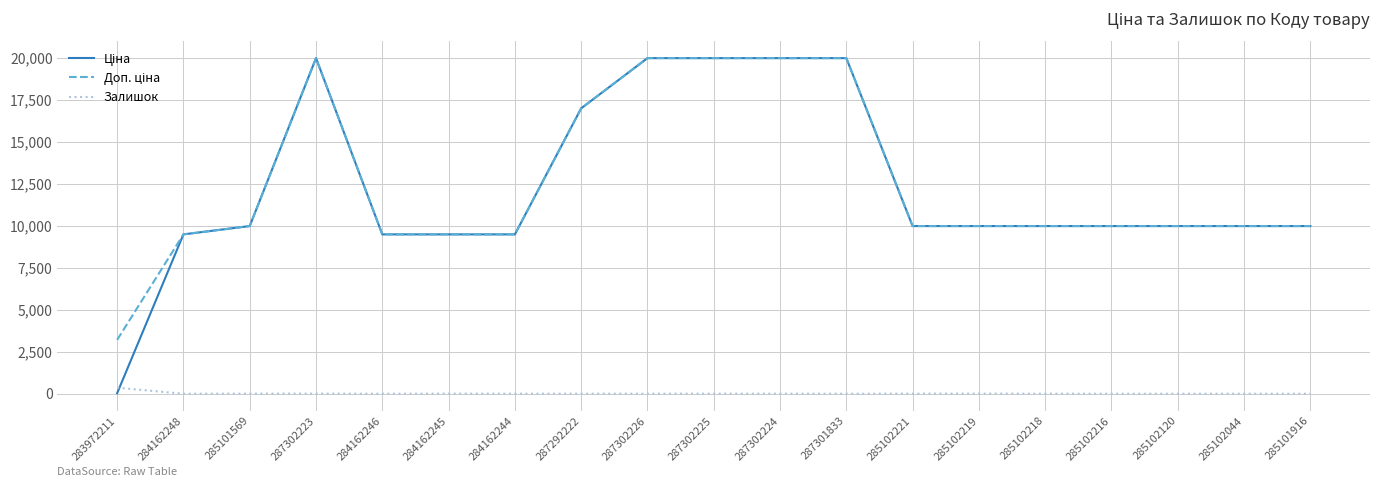

What is the spread (max minus min) of values at 285102120?

9975.0